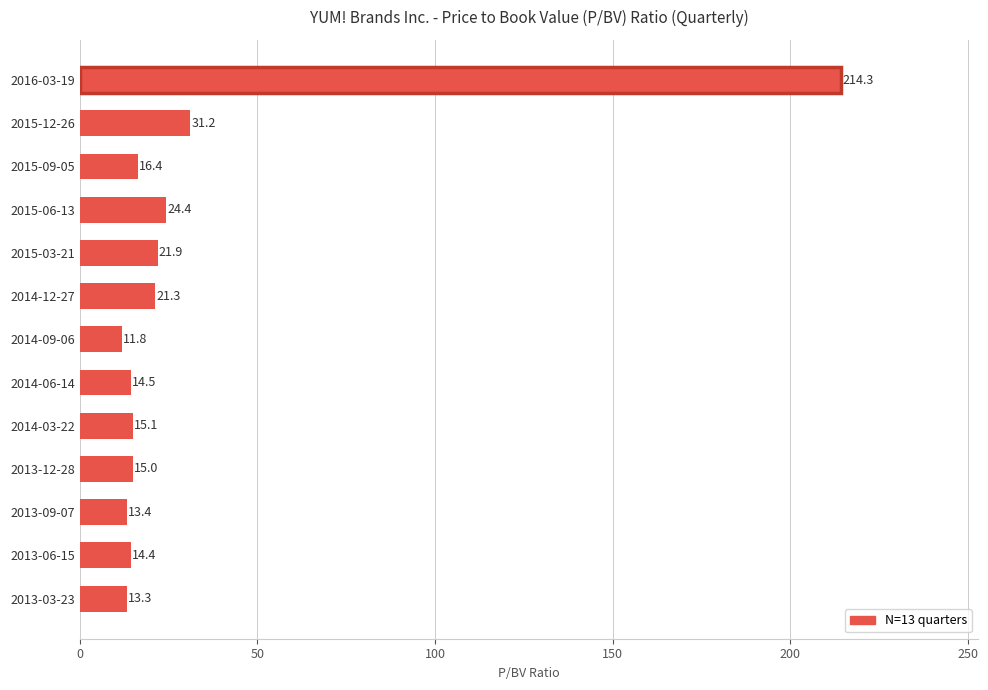

Is it true that the value at 2014-06-14 is 23.9?

False